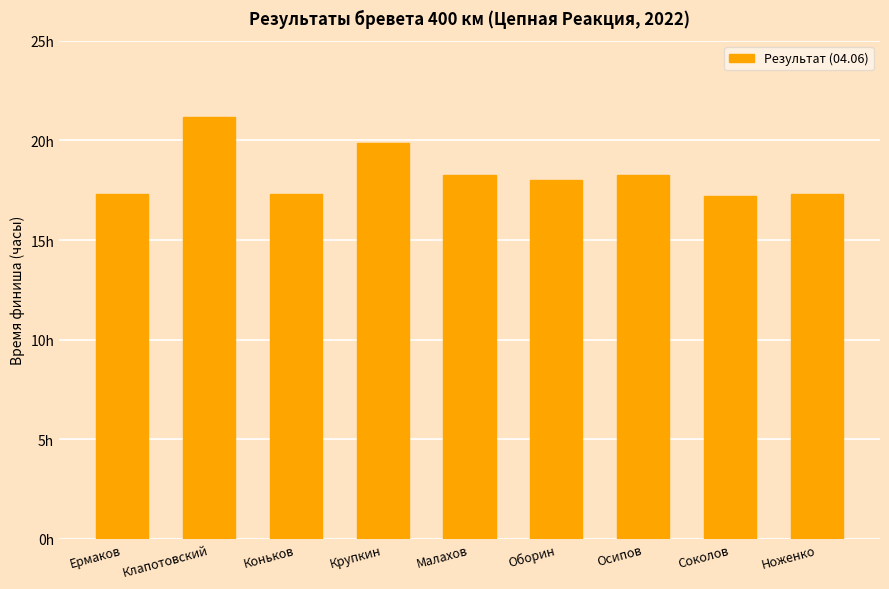

At which category does the chart reach its peak across all series?

Клапотовский